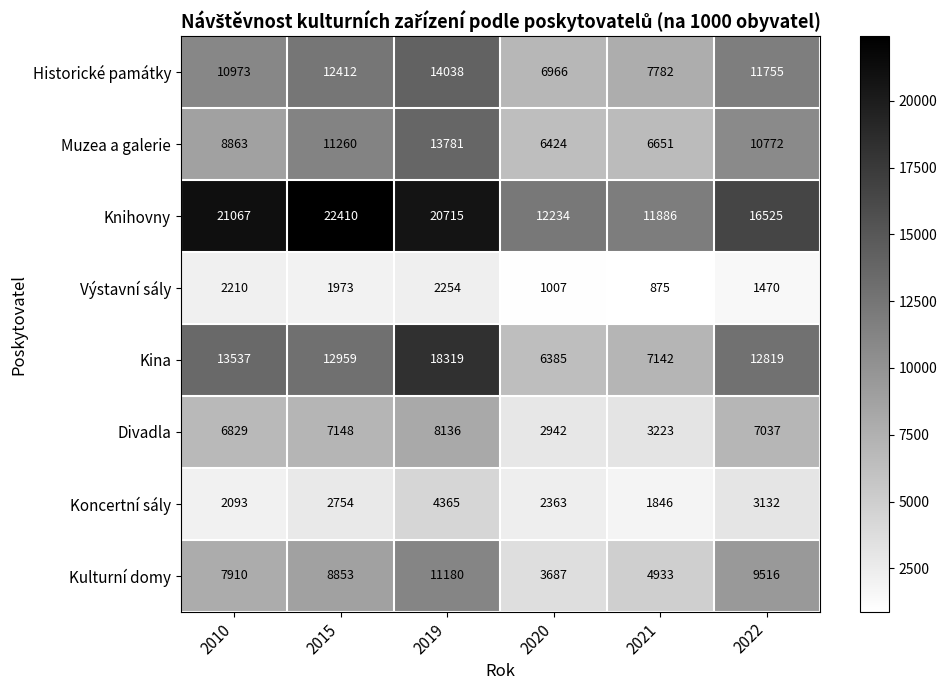

Is it true that Kulturní domy equals 9516 at 2022?

True